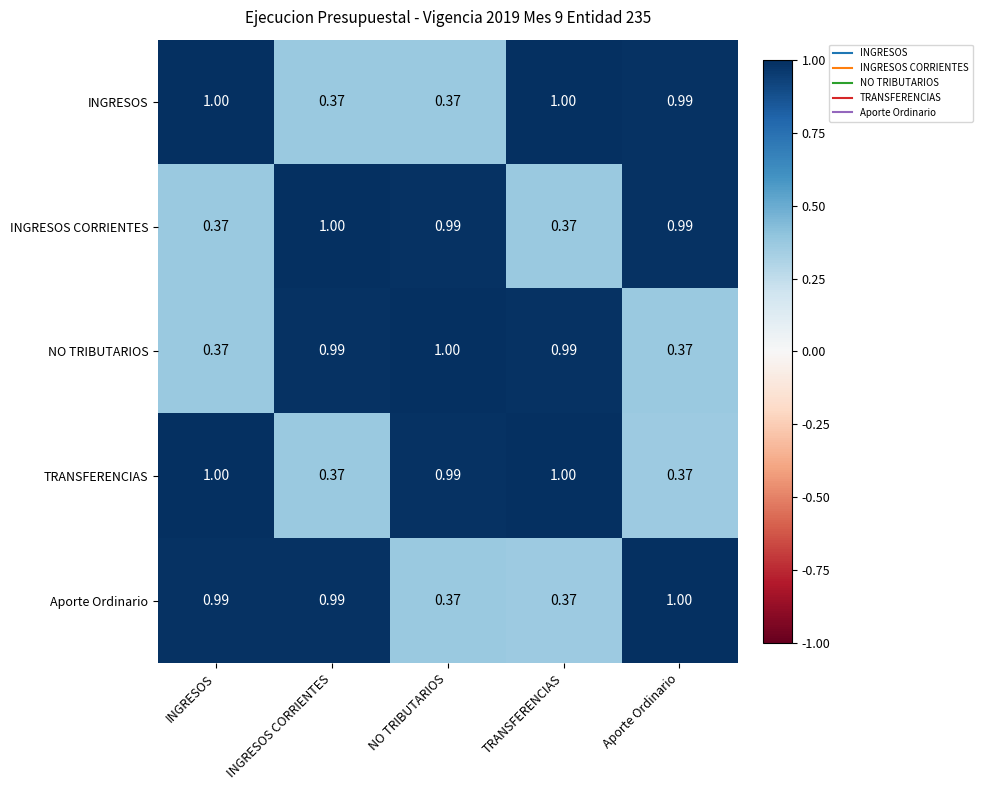

Is the value of INGRESOS at INGRESOS CORRIENTES greater than the value of NO TRIBUTARIOS at TRANSFERENCIAS?

No